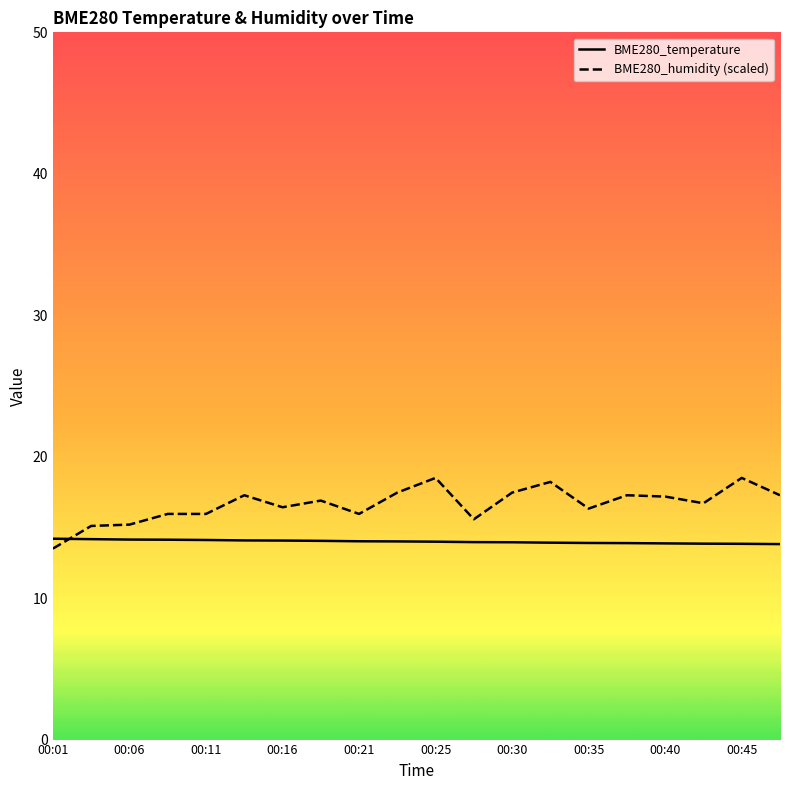

What is the difference between the BME280_humidity (scaled) values at 00:06 and 00:35?

1.1